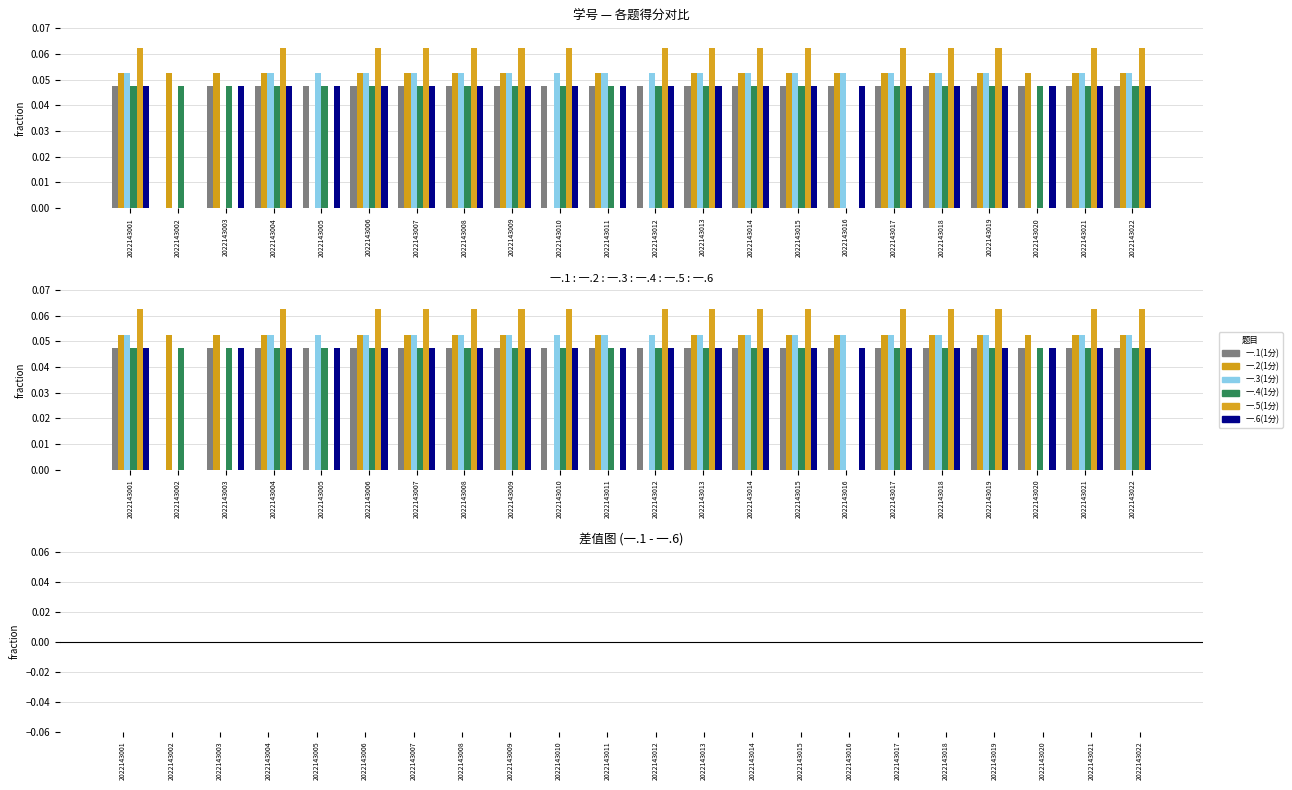

What is the total value across all series at 2022143009?

0.3